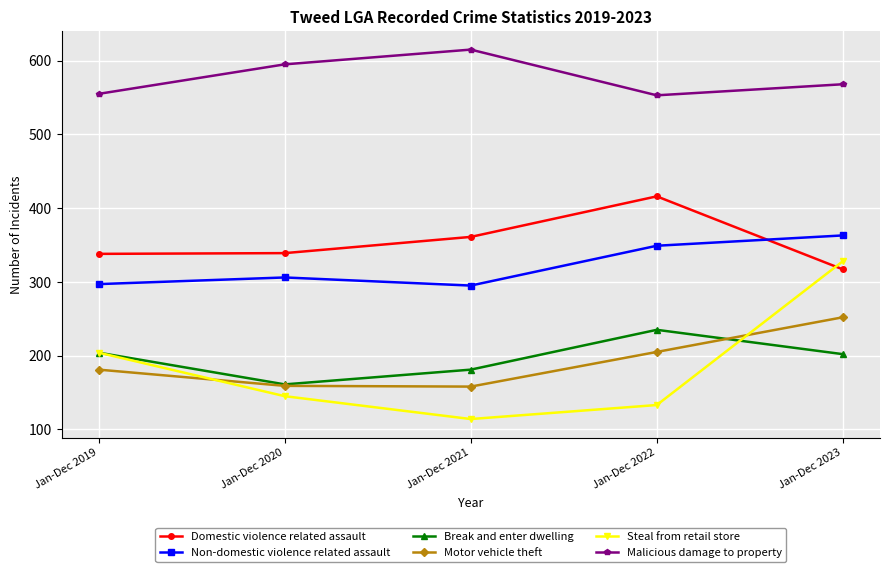

True or false: Motor vehicle theft has a value of 159 at Jan-Dec 2020.

True